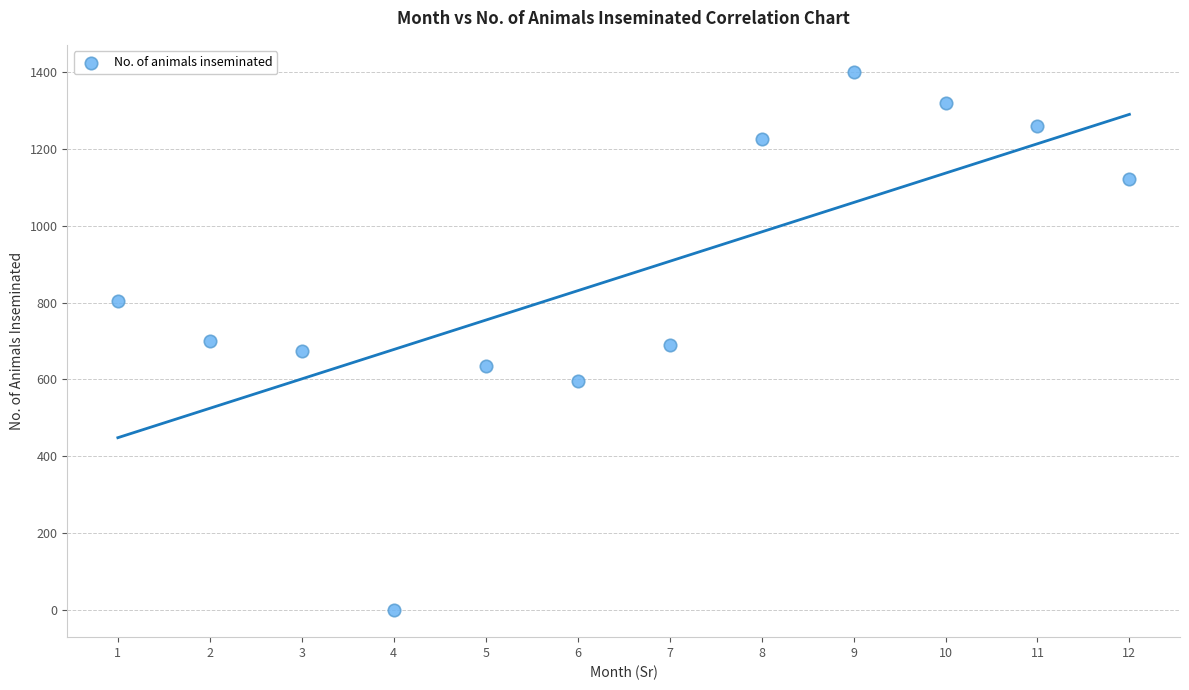

What is the average Y value?

869